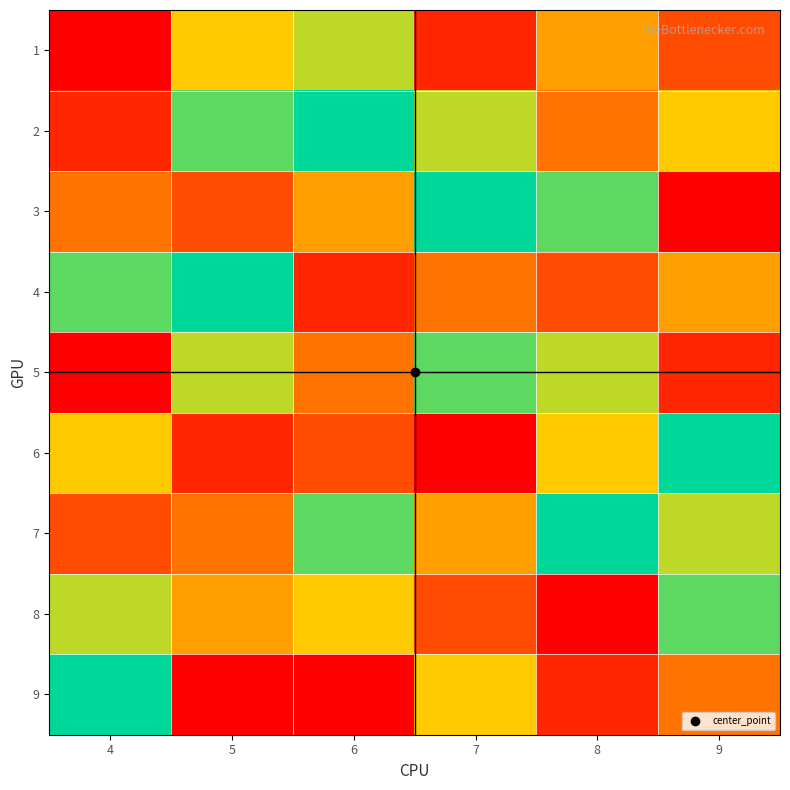

Reading left to right, list all the values displayed in this chart.

1: 4=1	5=6	6=7	7=2	8=5	9=3
2: 4=2	5=8	6=9	7=7	8=4	9=6
3: 4=4	5=3	6=5	7=9	8=8	9=1
4: 4=8	5=9	6=2	7=4	8=3	9=5
5: 4=1	5=7	6=4	7=8	8=7	9=2
6: 4=6	5=2	6=3	7=1	8=6	9=9
7: 4=3	5=4	6=8	7=5	8=9	9=7
8: 4=7	5=5	6=6	7=3	8=1	9=8
9: 4=9	5=1	6=1	7=6	8=2	9=4